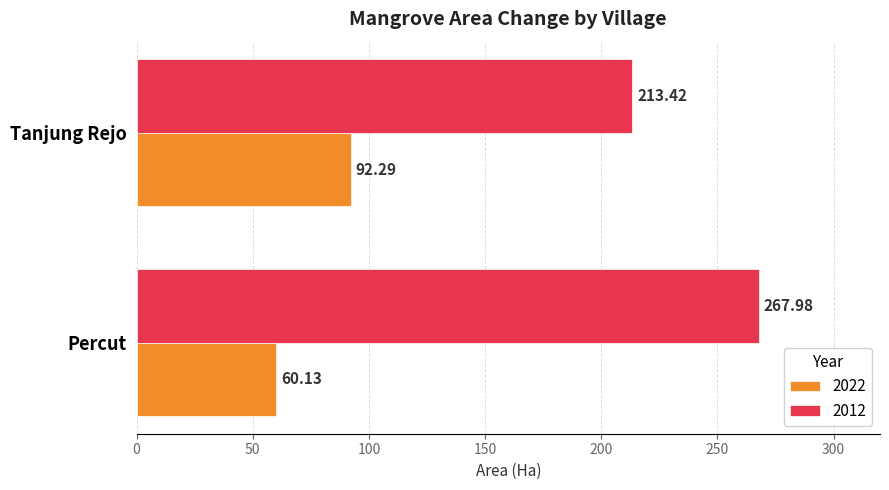

List the series in order of their overall mean, highest first.

2012, 2022